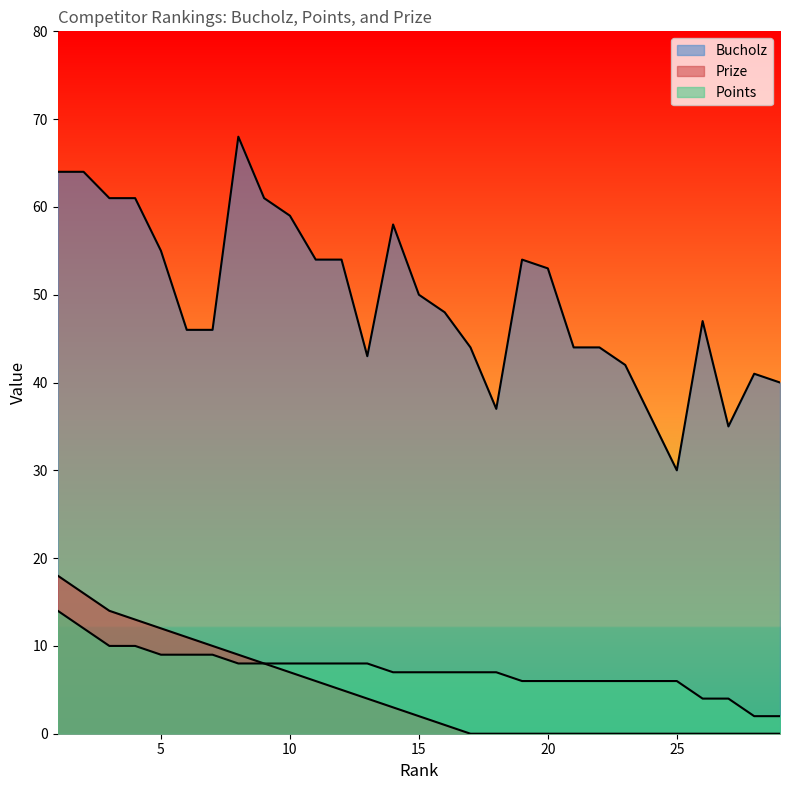

Rank the series at 10 from highest to lowest value.

Bucholz, Points, Prize